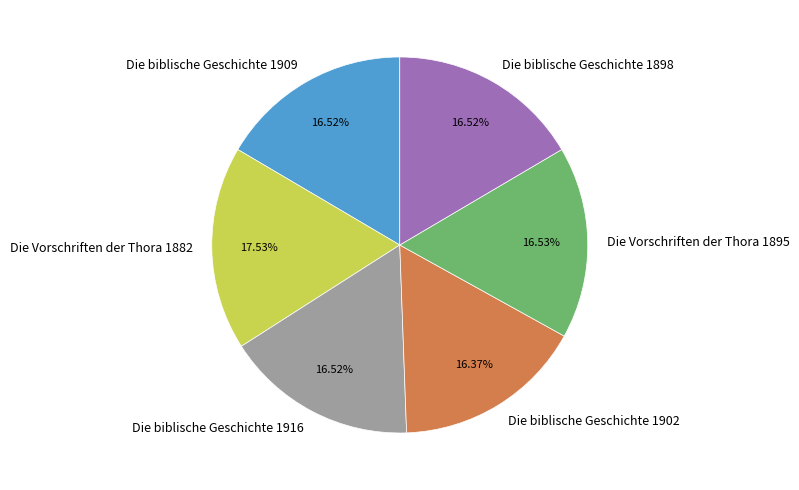

To the nearest percent, what is the difference between the largest and smallest slice percentages?

1%